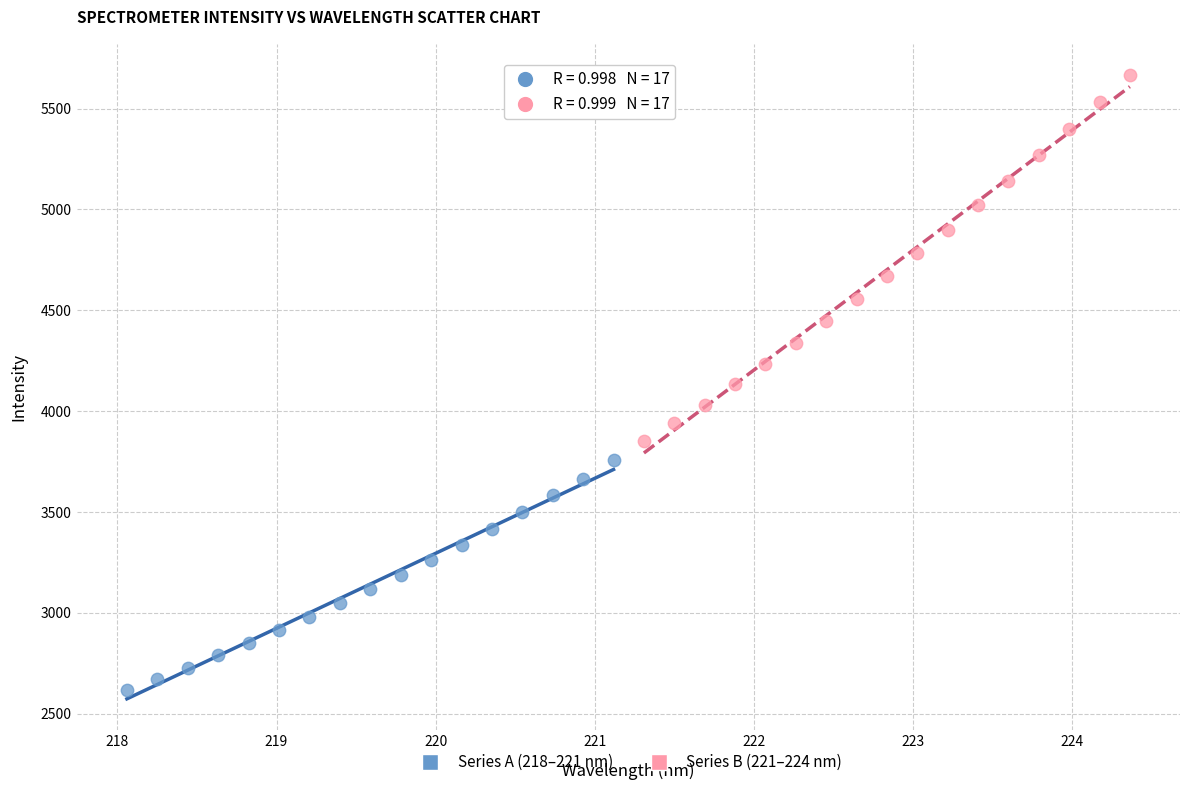

Which series has the widest spread of Y values?

Series B (221–224 nm)